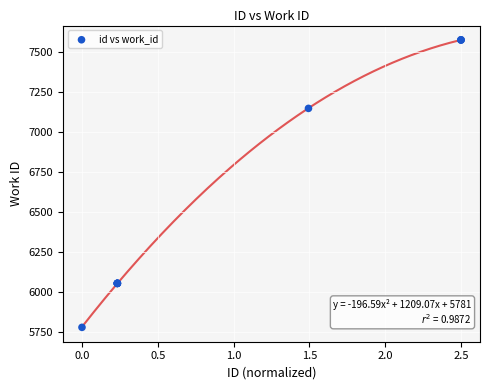

What Y value in the scatter plot is closest to 6676?

7147